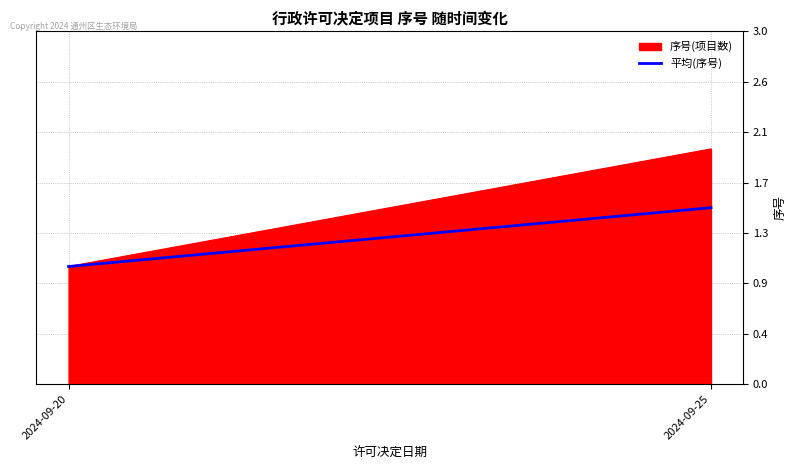

What is the change in value from 2024-09-20 to 2024-09-25?

+0.5